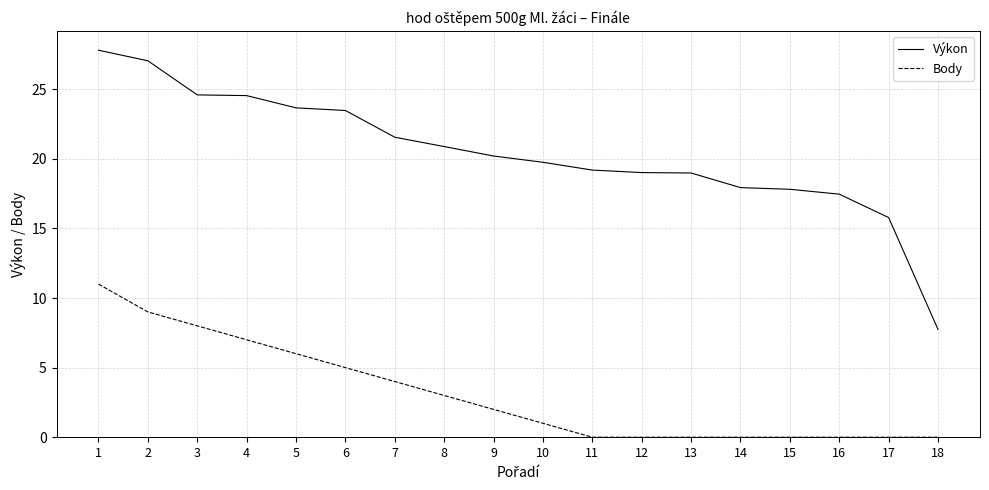

How many lines are shown in the chart?

2